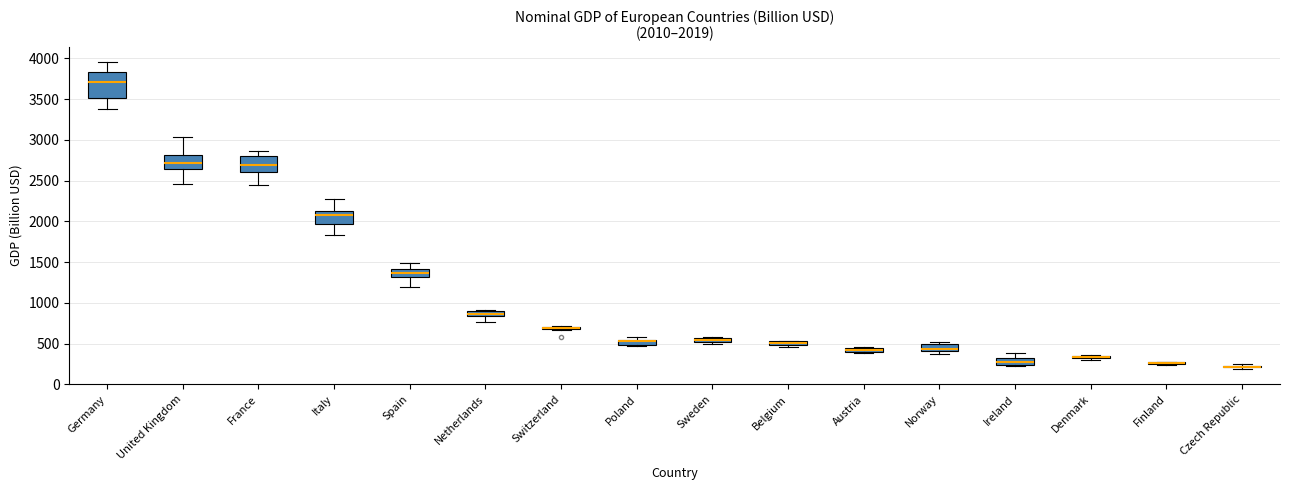

Comparing the boxes themselves (not the whiskers), which one is the tallest?

Germany